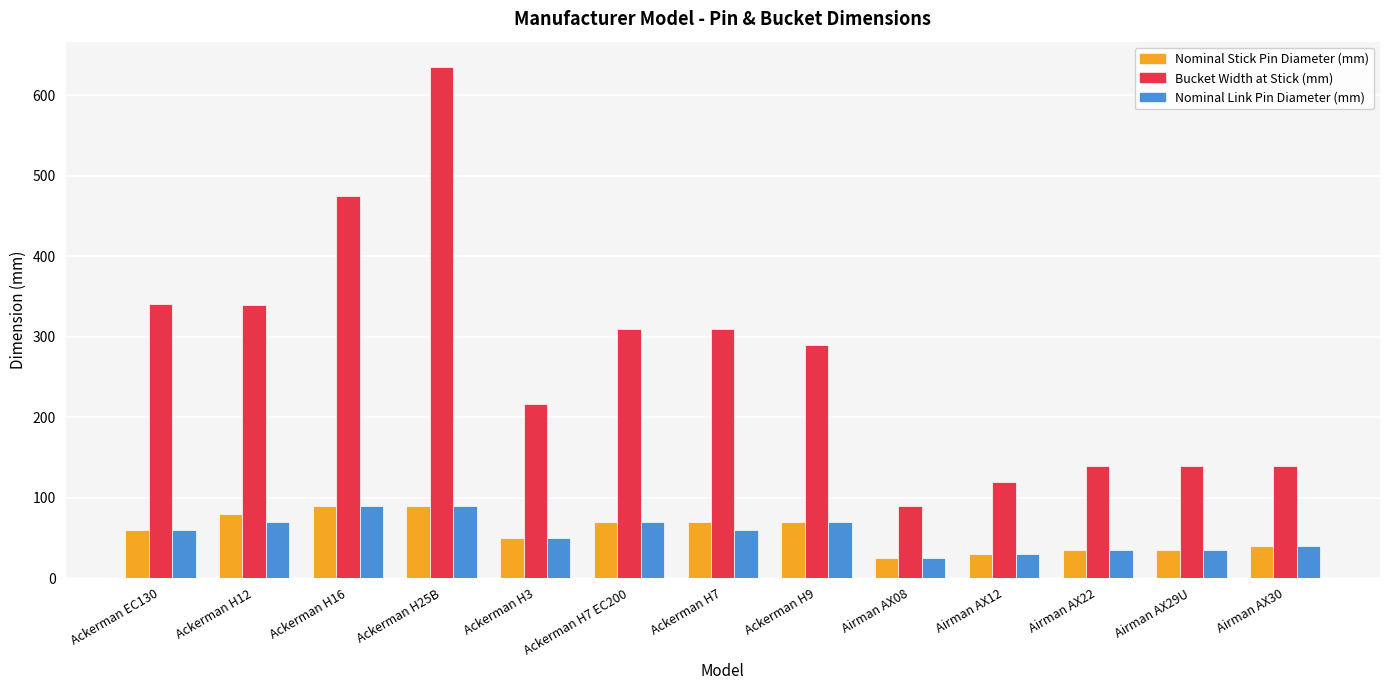

What is the sum of the Nominal Link Pin Diameter (mm) values at Ackerman H3 and Ackerman H16?

140